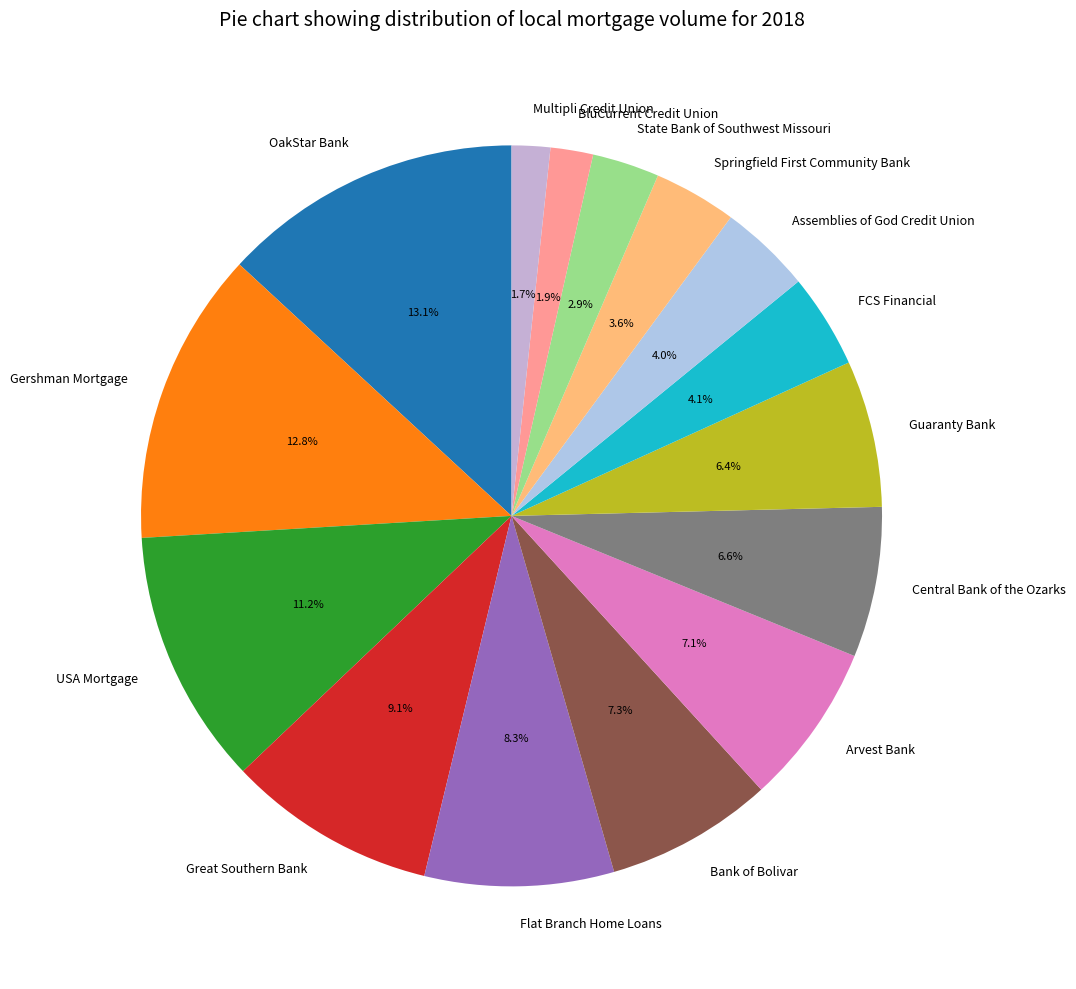

What is the ratio of the value at Great Southern Bank to the value at Central Bank of the Ozarks?

1.4